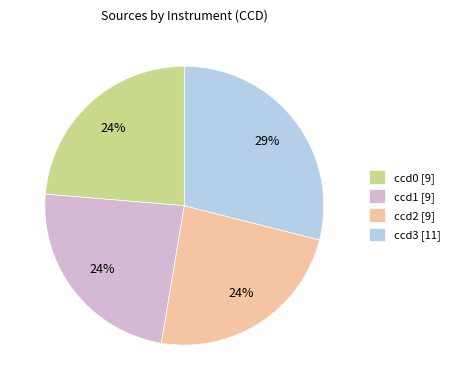

True or false: ccd1 accounts for 9% of the total.

False